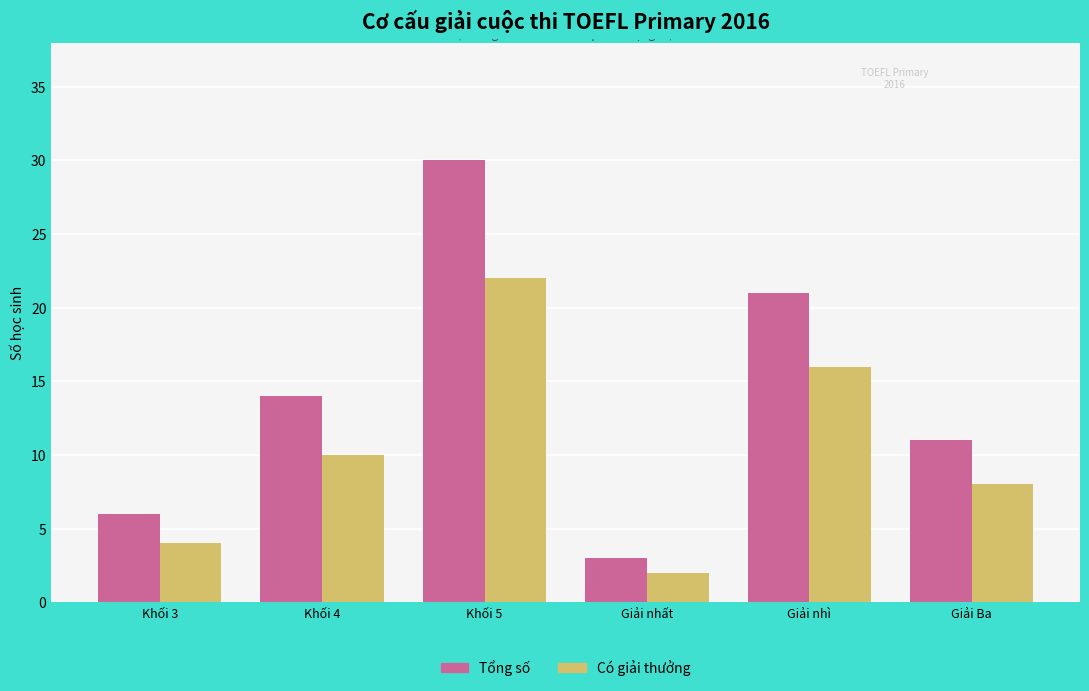

What is the difference between the second highest and minimum values in the Có giải thưởng series?

14